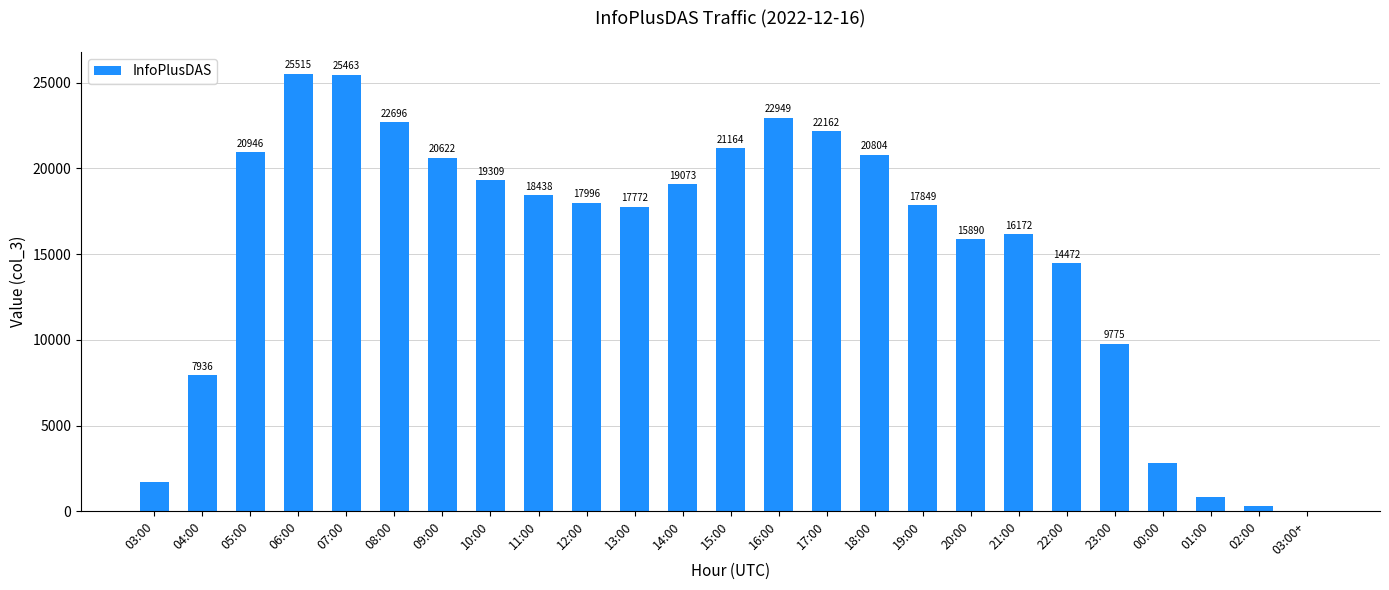

The chart shows a value of 2 at 03:00+. True or false?

True